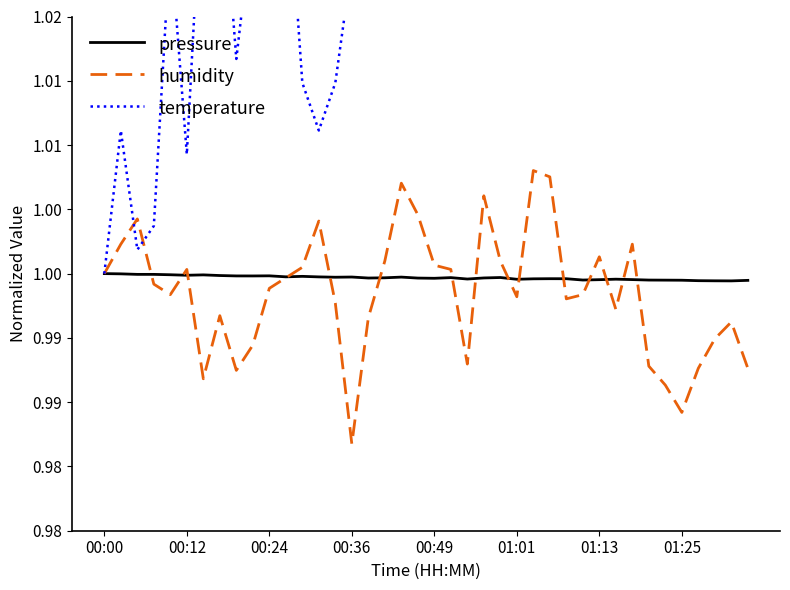

At how many categories does at least one series exceed 1?

39